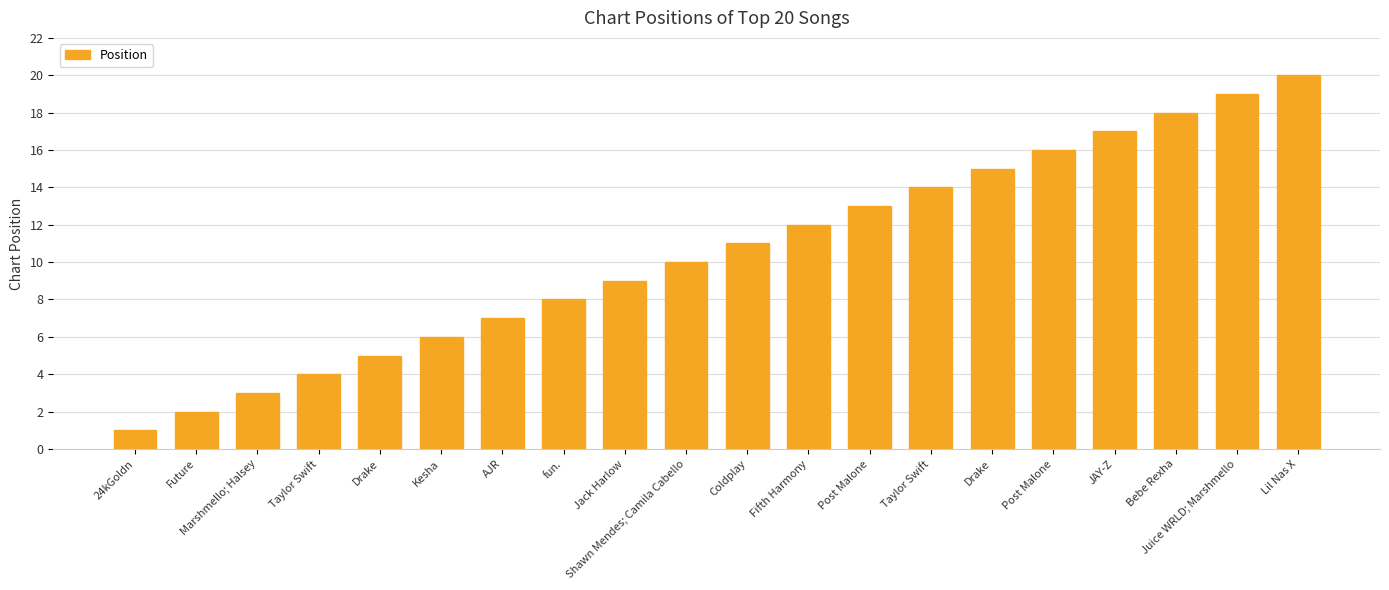

Which category has the lowest value across all series?

24kGoldn